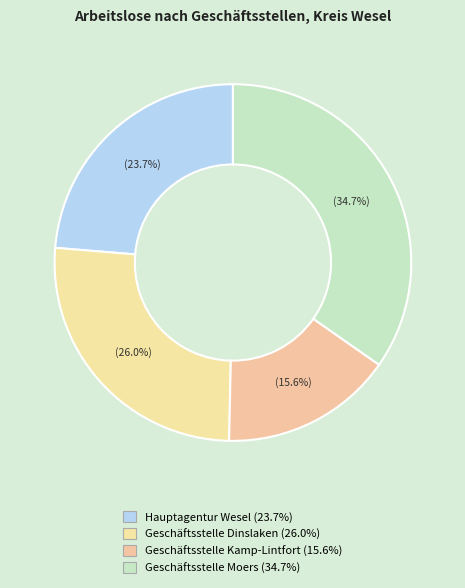

What is the smallest slice in the pie chart?

Geschäftsstelle Kamp-Lintfort